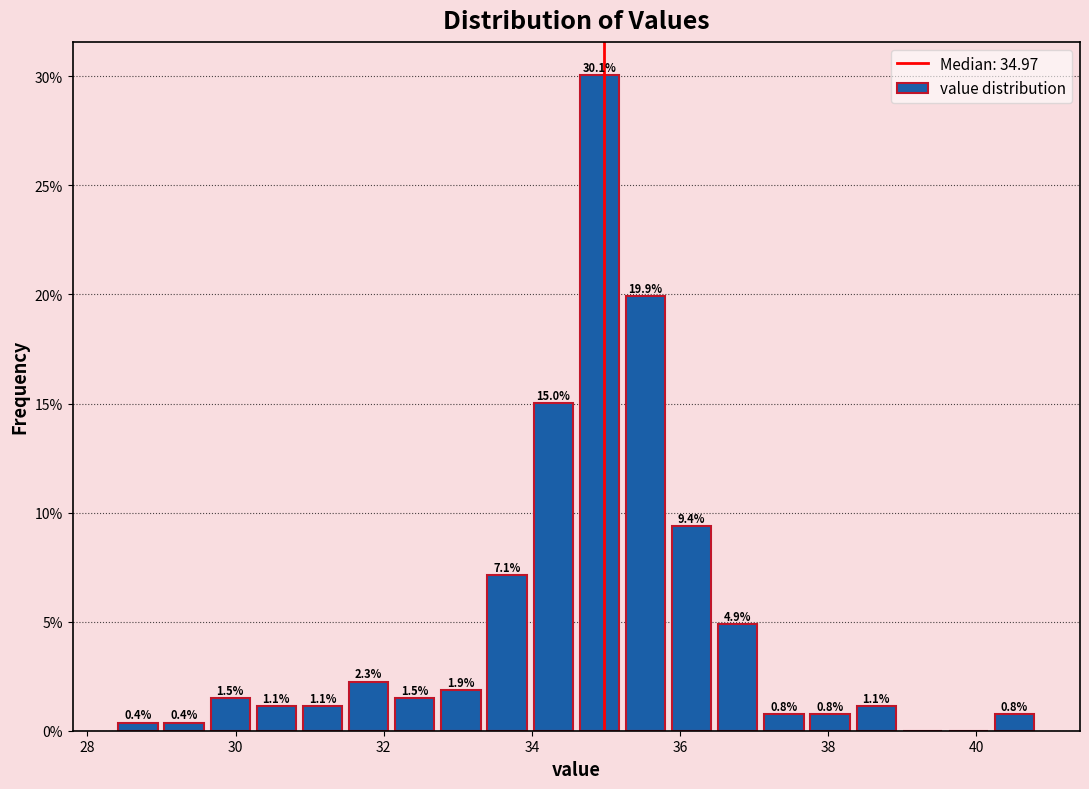

Read against the x-axis, roughly where is the centre of the tallest bar?

35.0